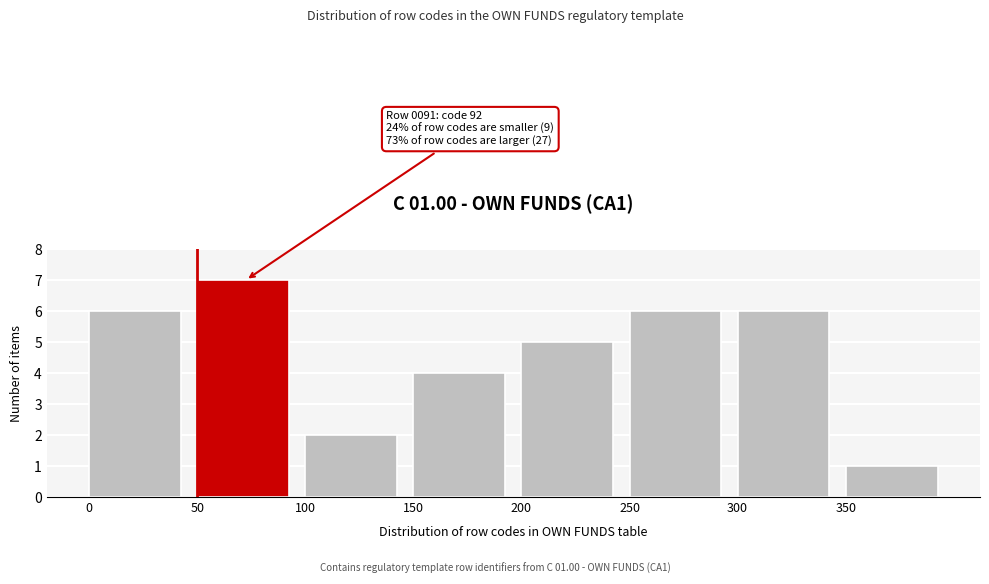

Over which range of the x-axis is the bar tallest?

50 to 100